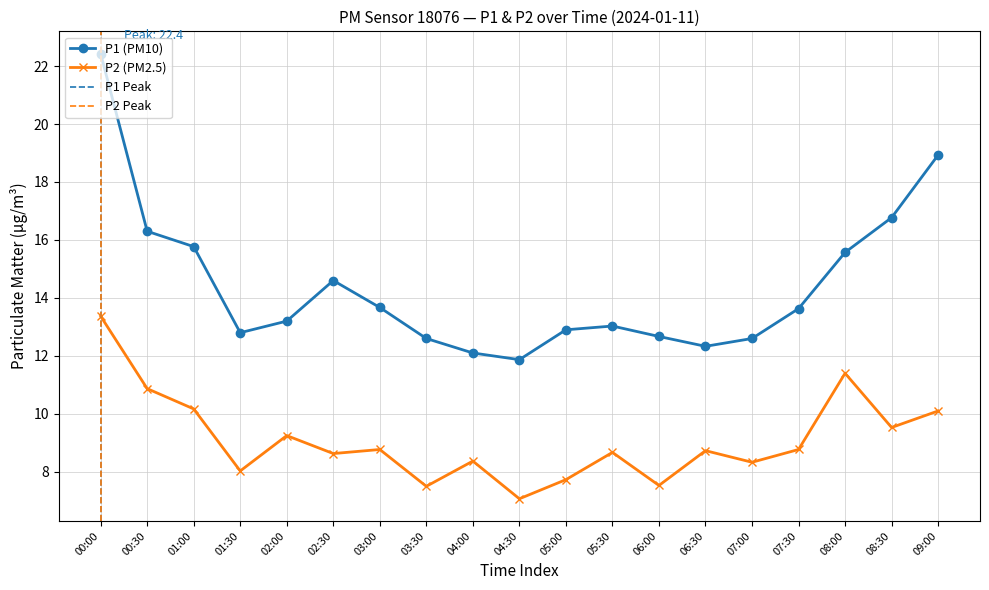

True or false: P2 has a value of 12.0 at 07:30.

False